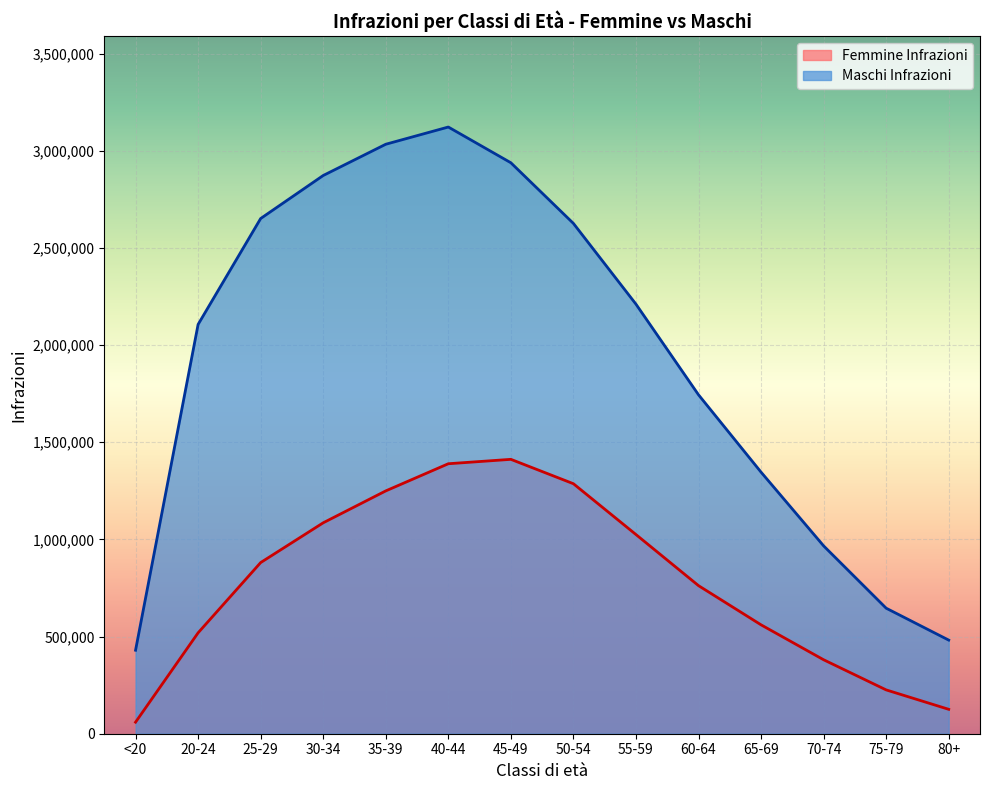

True or false: Maschi Infrazioni and Femmine Infrazioni intersect in this chart.

False